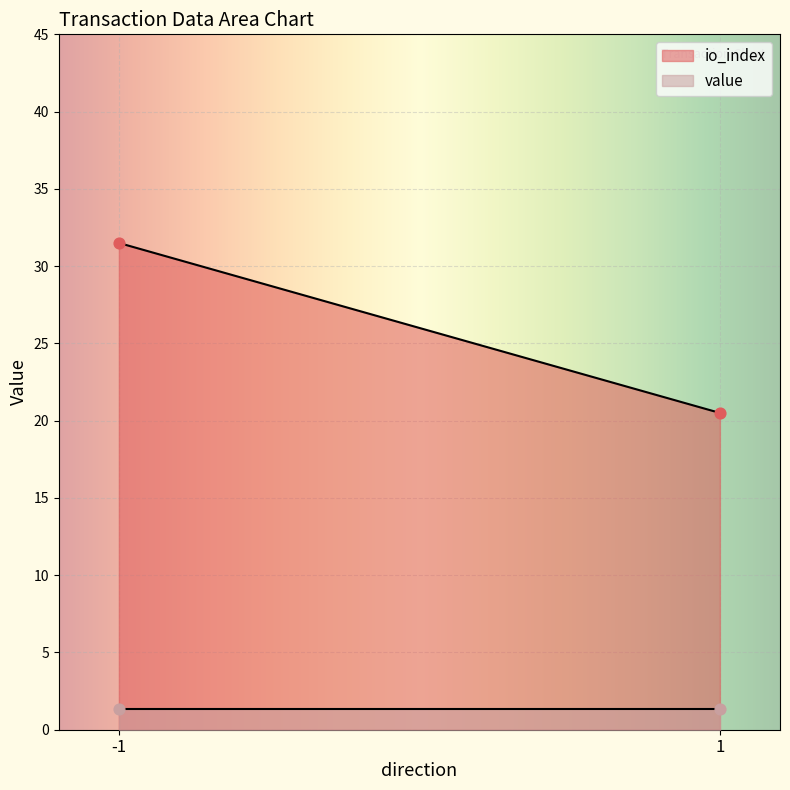

Which series has the widest spread of Y values?

io_index